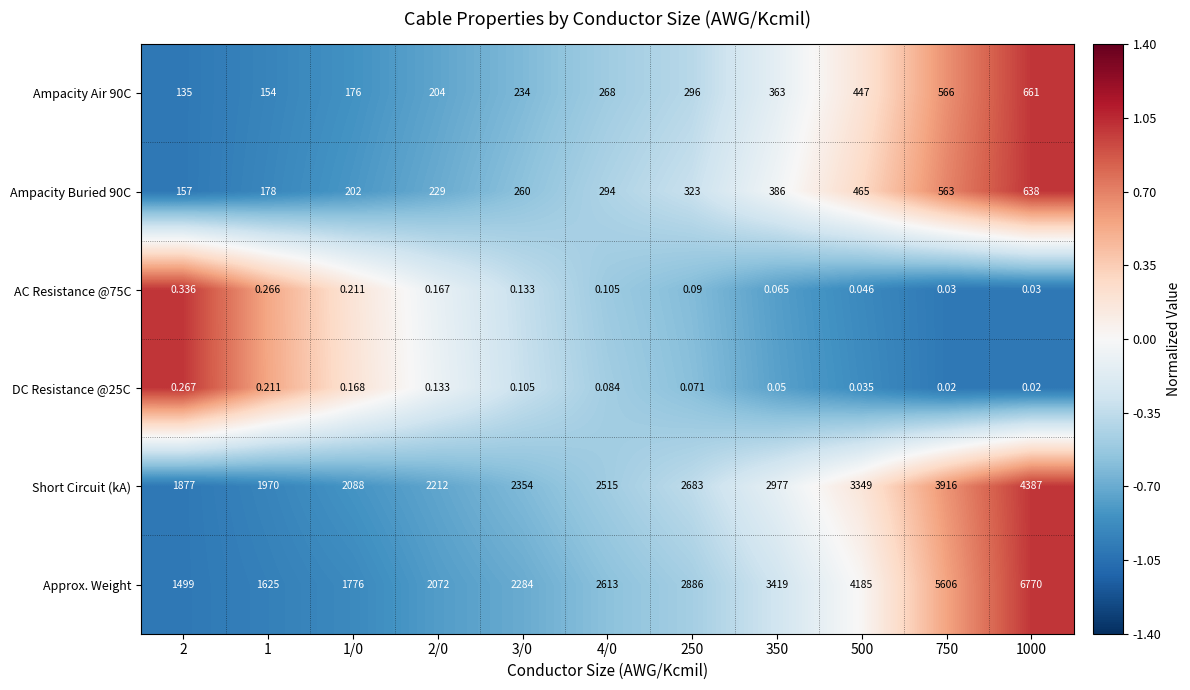

Between 750 and 1000, which series saw the biggest shift?

Approx. Weight